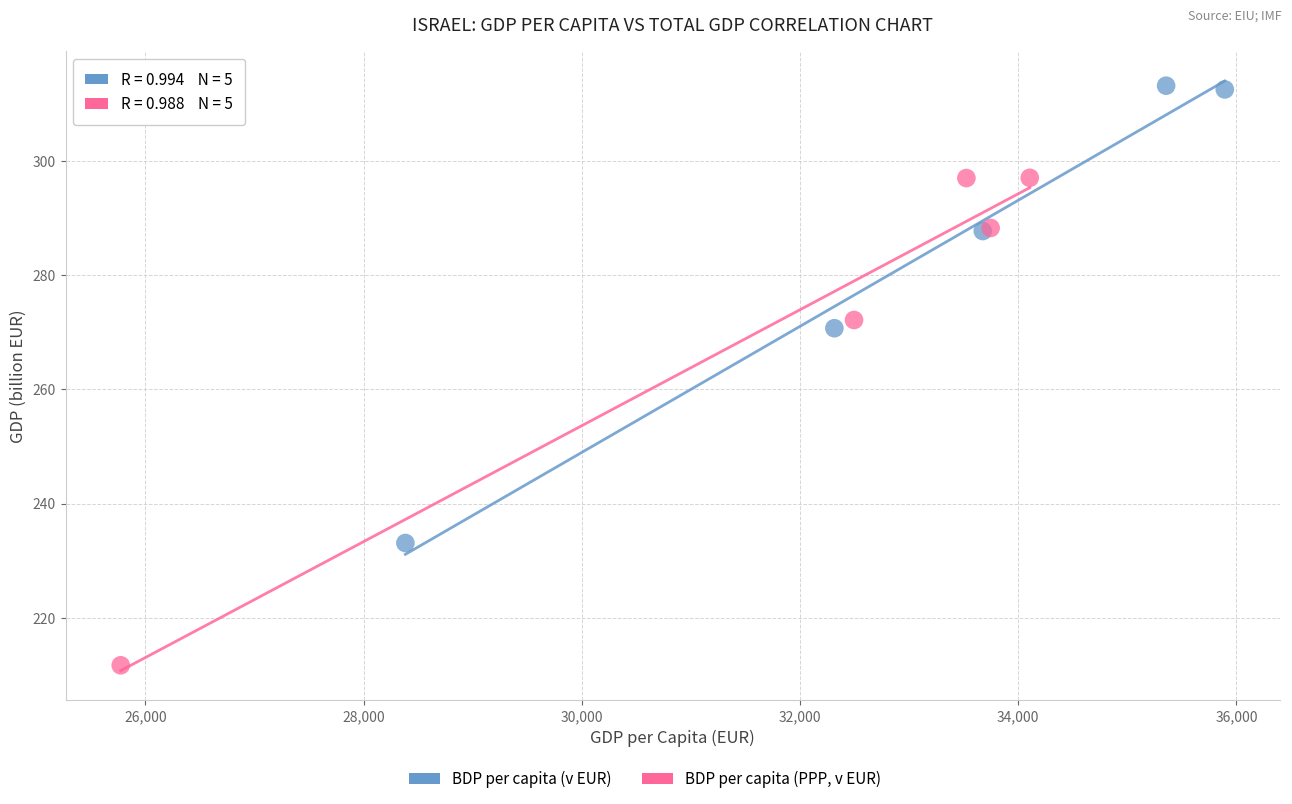

Which series contains the lowest Y value?

BDP per capita (PPP, v EUR)